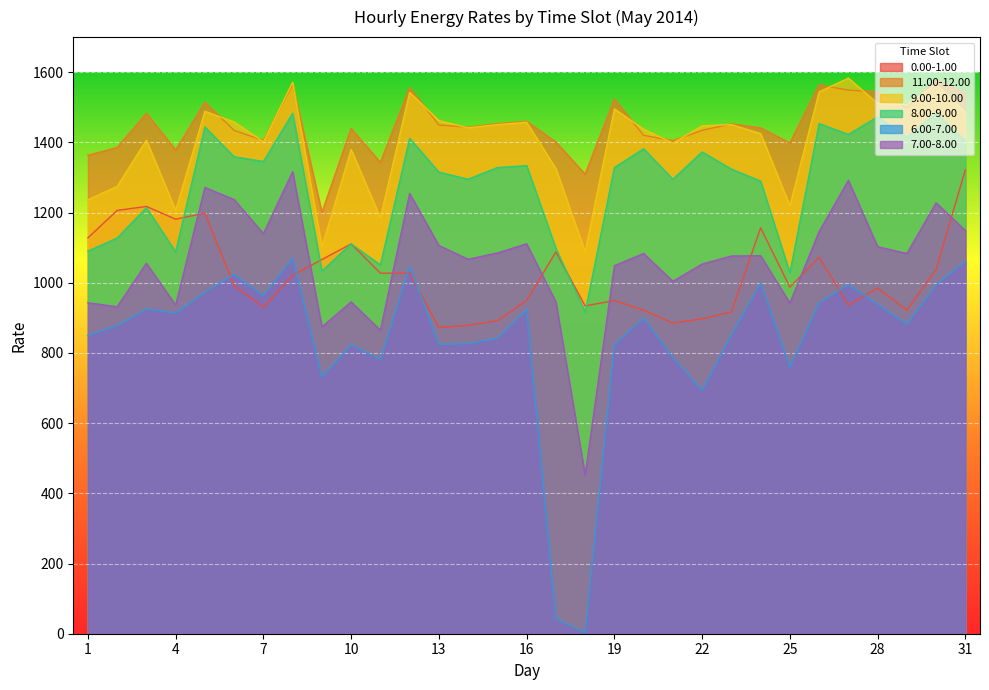

What is the sum of the 8.00-9.00 values at 6 and 31?

2763.5